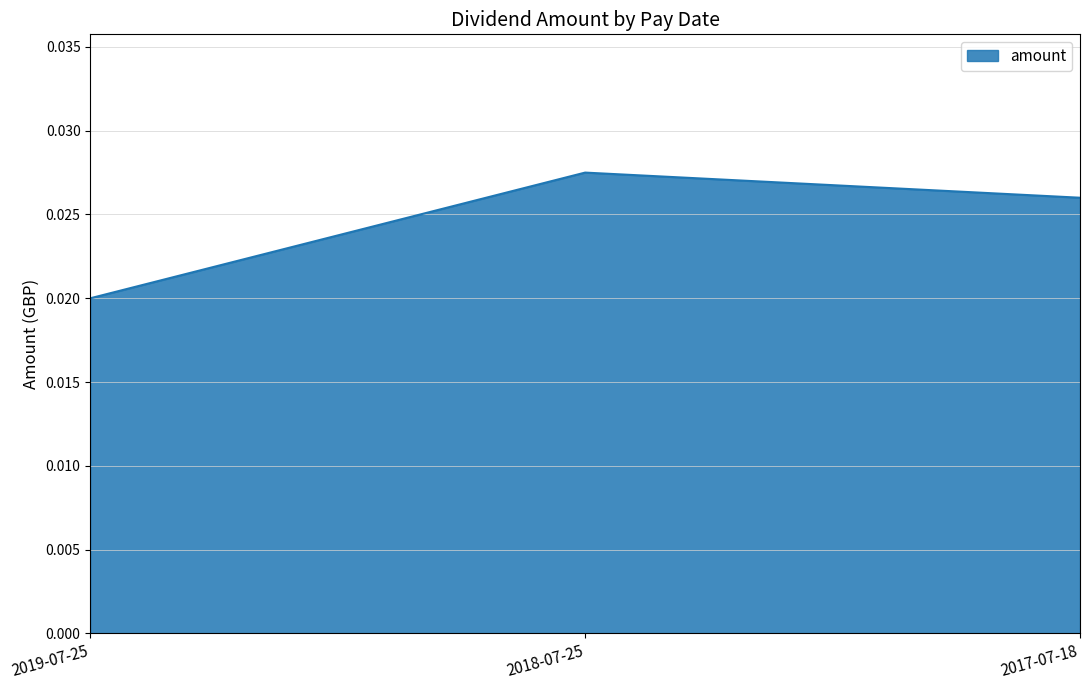

List the labels in order of value, largest first.

2018-07-25, 2017-07-18, 2019-07-25